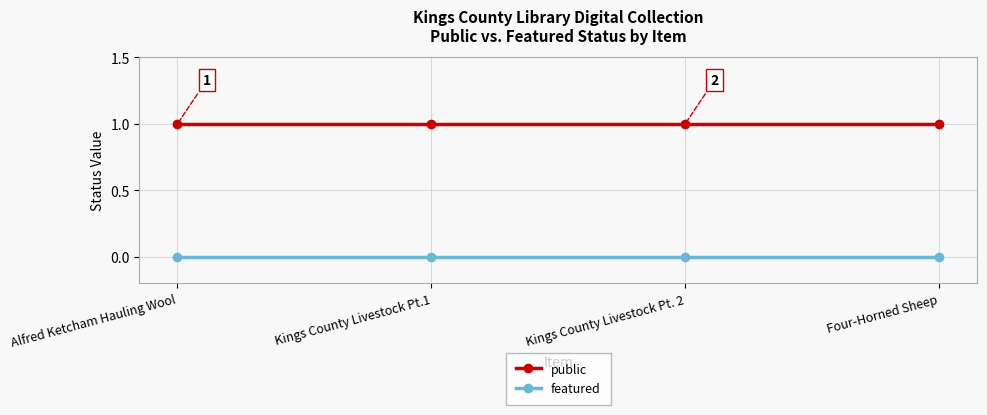

What is the sum of all public values?

4